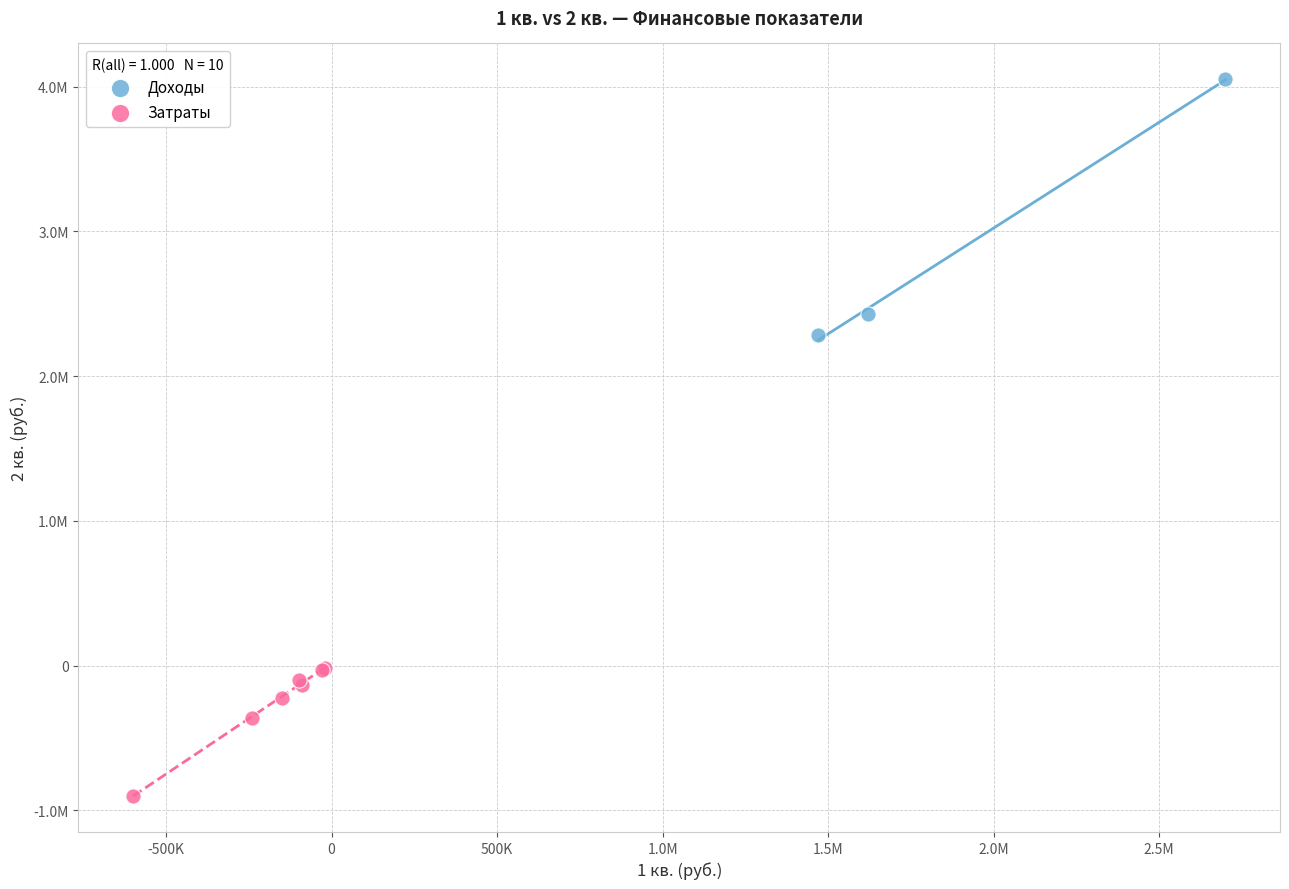

Which series reaches the minimum Y coordinate?

Затраты